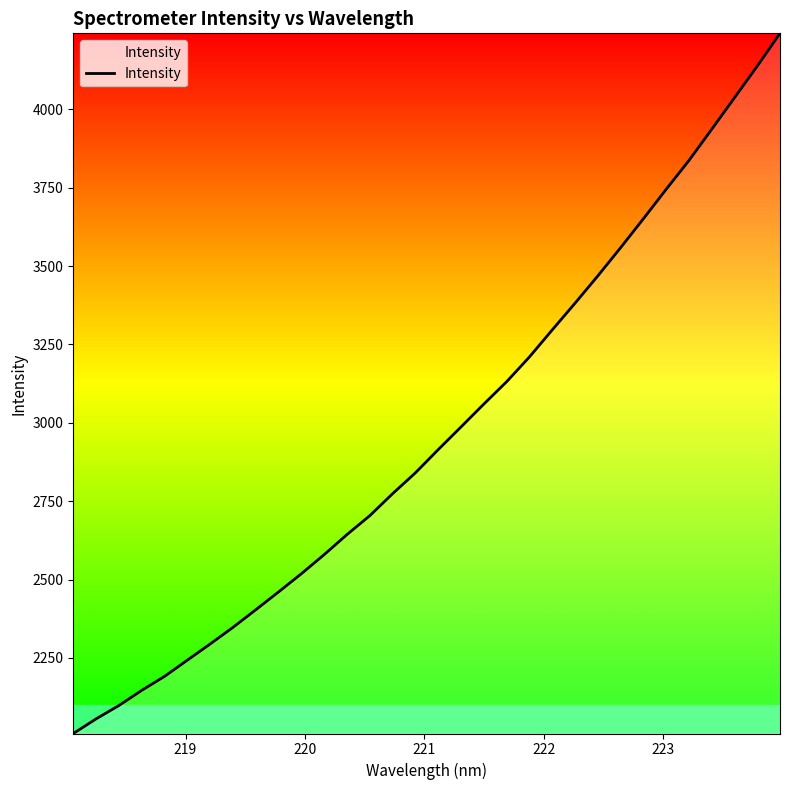

What is the difference between the maximum and minimum values?

2233.5